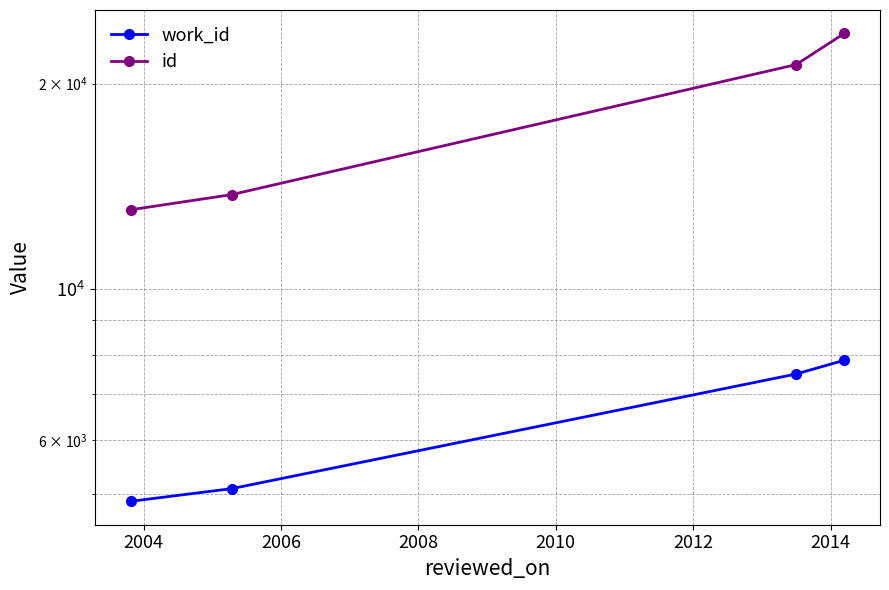

What is the value of the work_id point at the 4th from the left?

7852